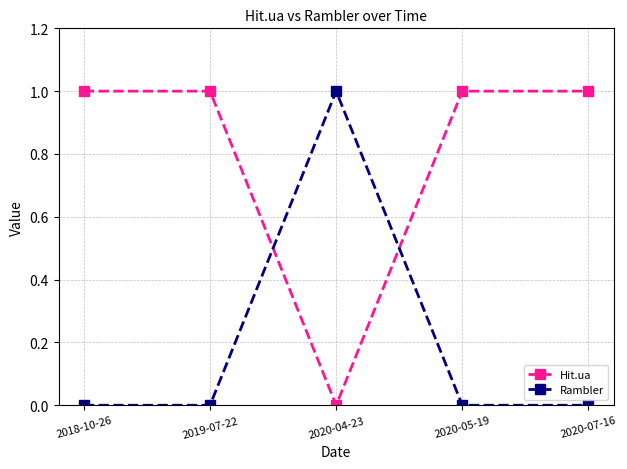

What is the difference between the highest and lowest values at 2020-07-16?

1